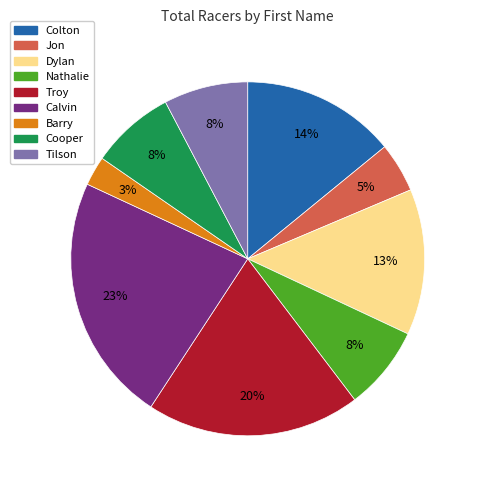

What is the smallest slice in the pie chart?

Barry